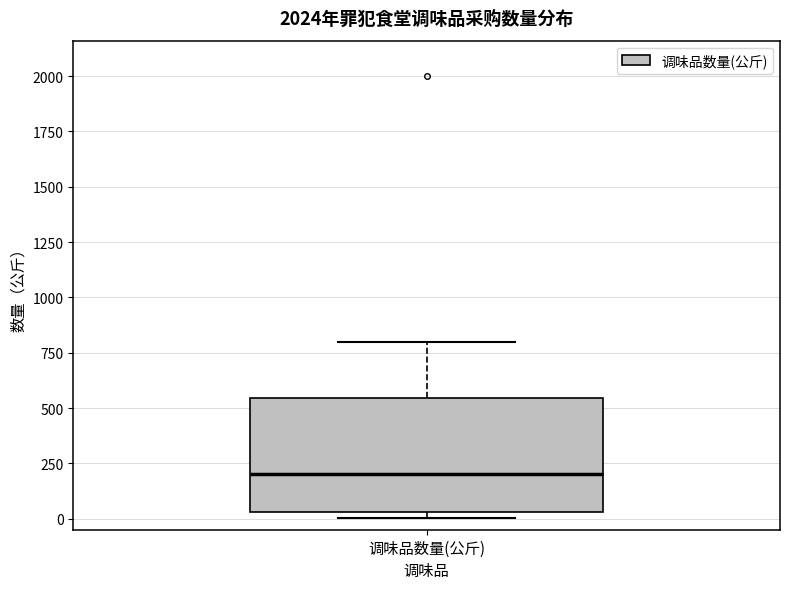

Transcribe this box plot: give where the median line is, the range the box spans, and where the two whiskers end, as read against the y-axis. The values are not printed on the chart, so give them approximately, as read against the axis.

median 200, box 50 to 550, whiskers 0 to 800